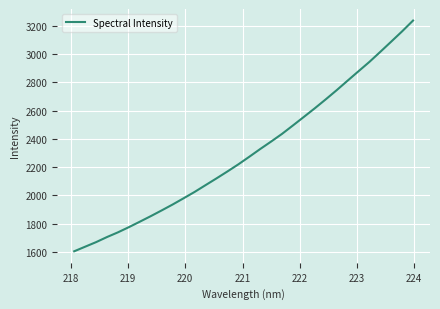

What is the greatest value displayed?

3238.6